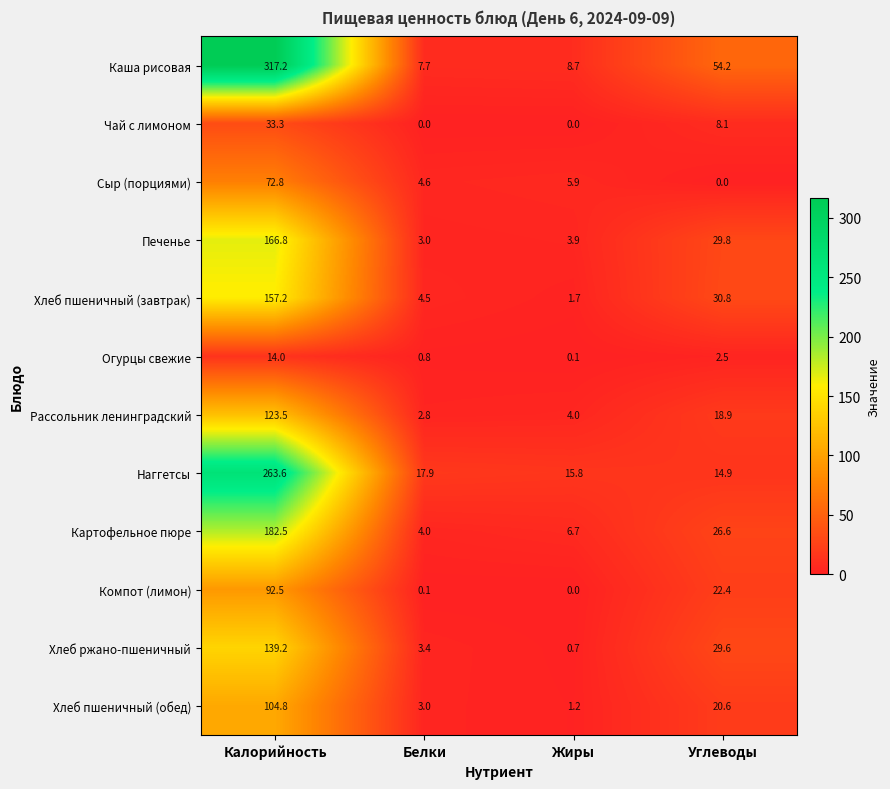

At which label does Компот (лимон) reach its minimum?

Жиры